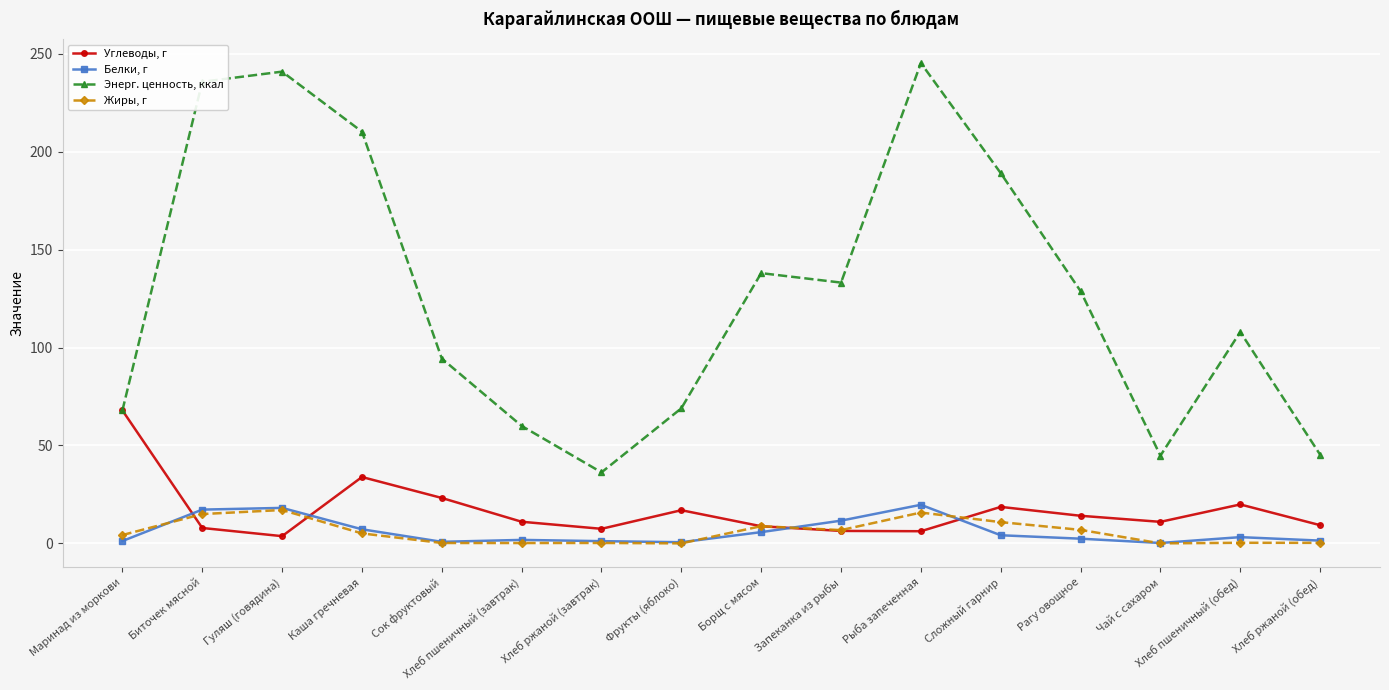

List the series in order of their peak value, lowest first.

Жиры, г, Белки, г, Углеводы, г, Энерг. ценность, ккал